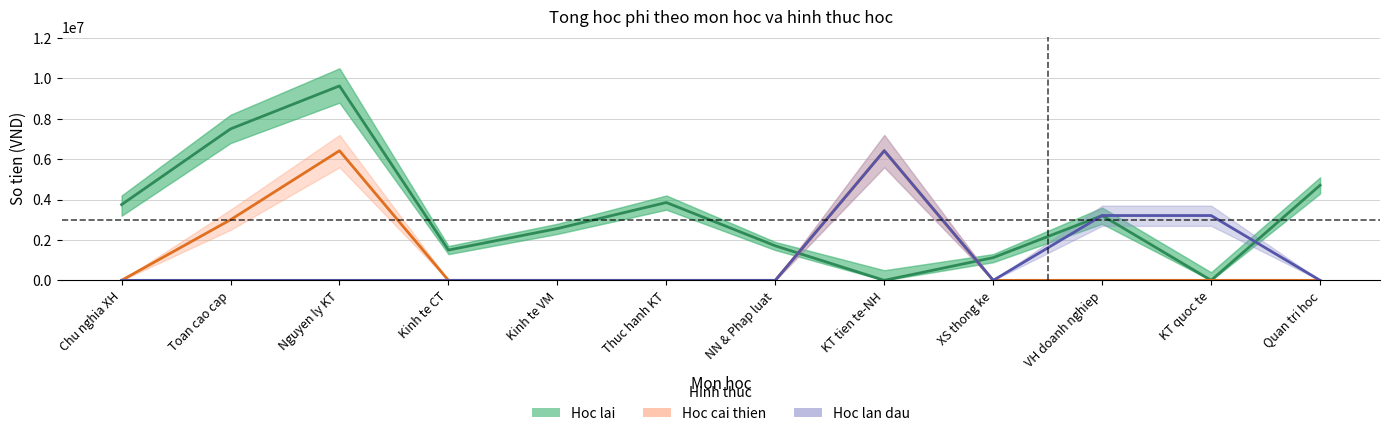

Which series has the widest spread of values?

Hoc lai